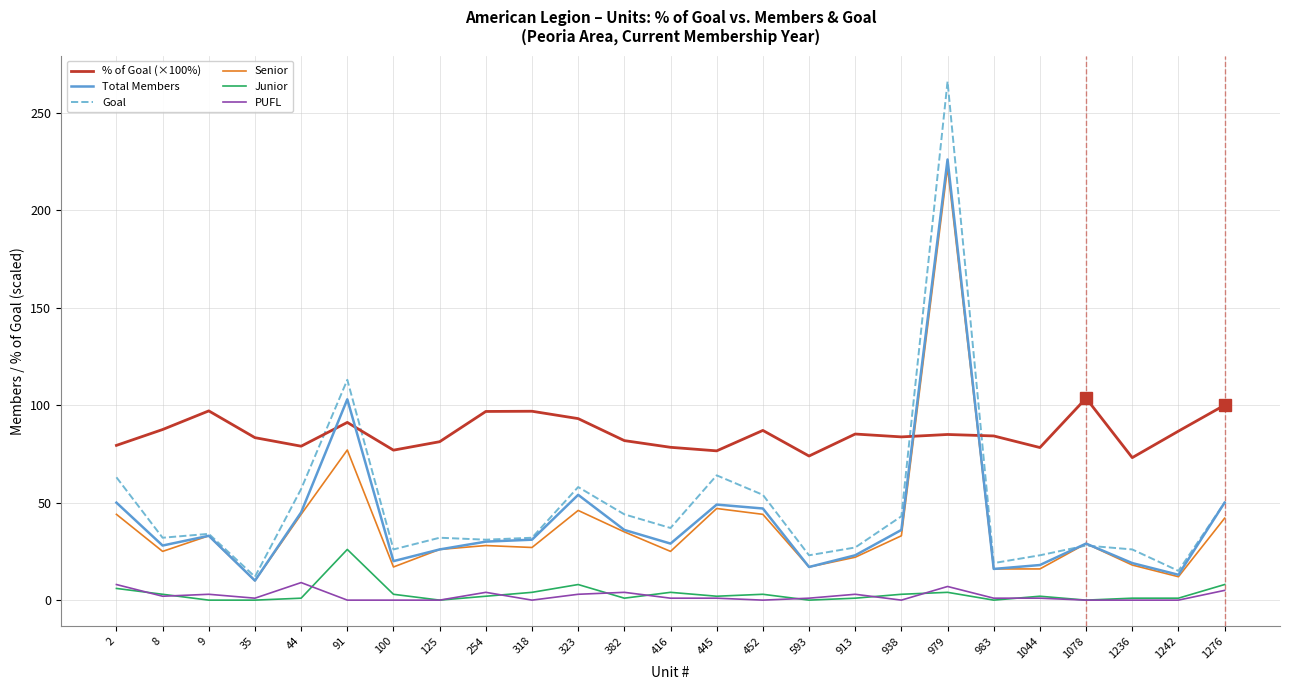

What are all the series names shown in the legend?

% of Goal (×100%), Total Members, Goal, Senior, Junior, PUFL